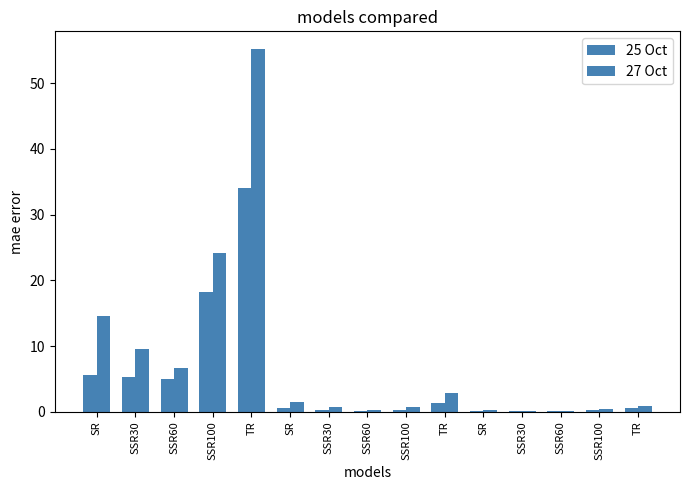

Count the number of data series in this chart.

2